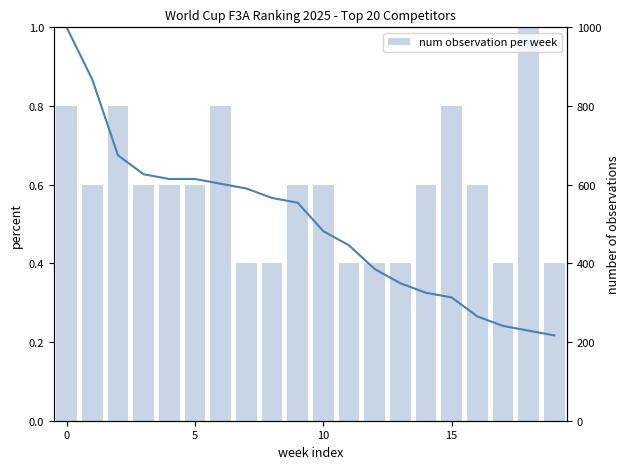

True or false: num observation per week has a value of 142.6 at 7.

False